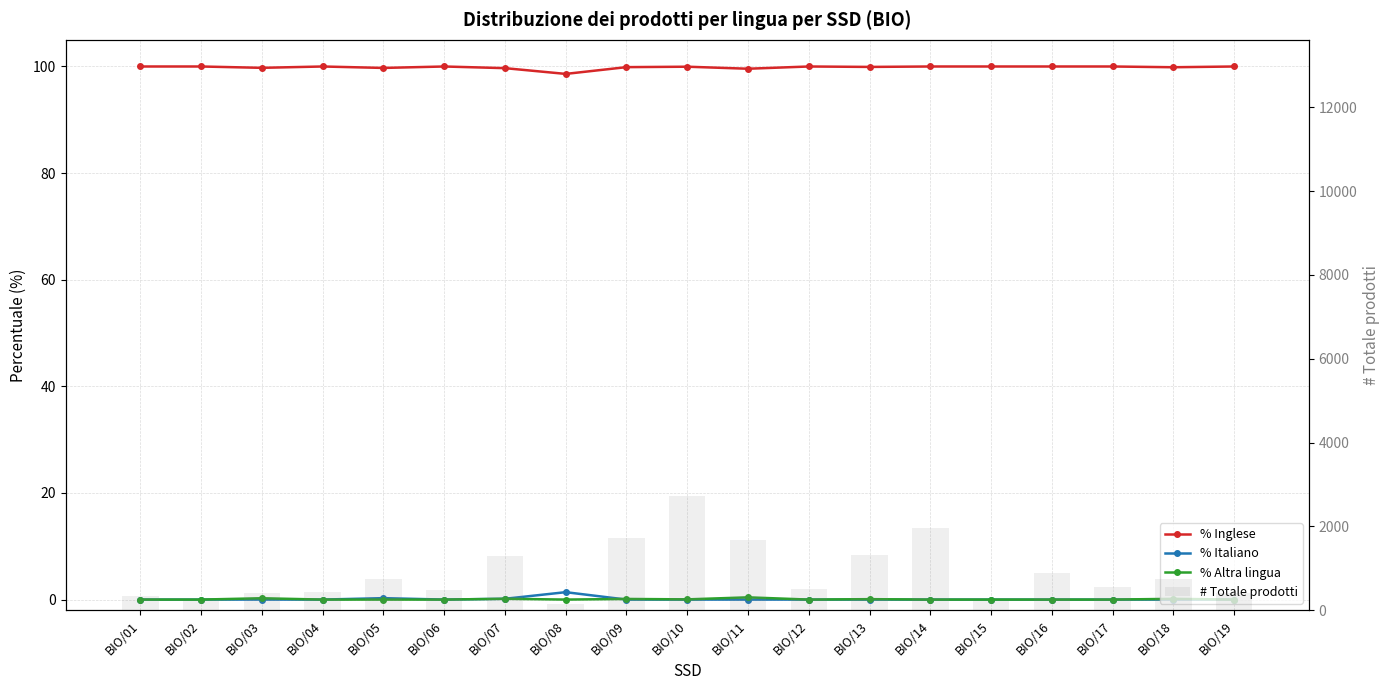

At which label does % Inglese reach its peak?

BIO/01